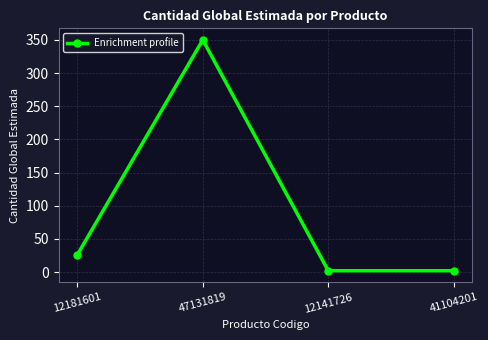

Which has a higher value, 12181601 or 47131819?

47131819